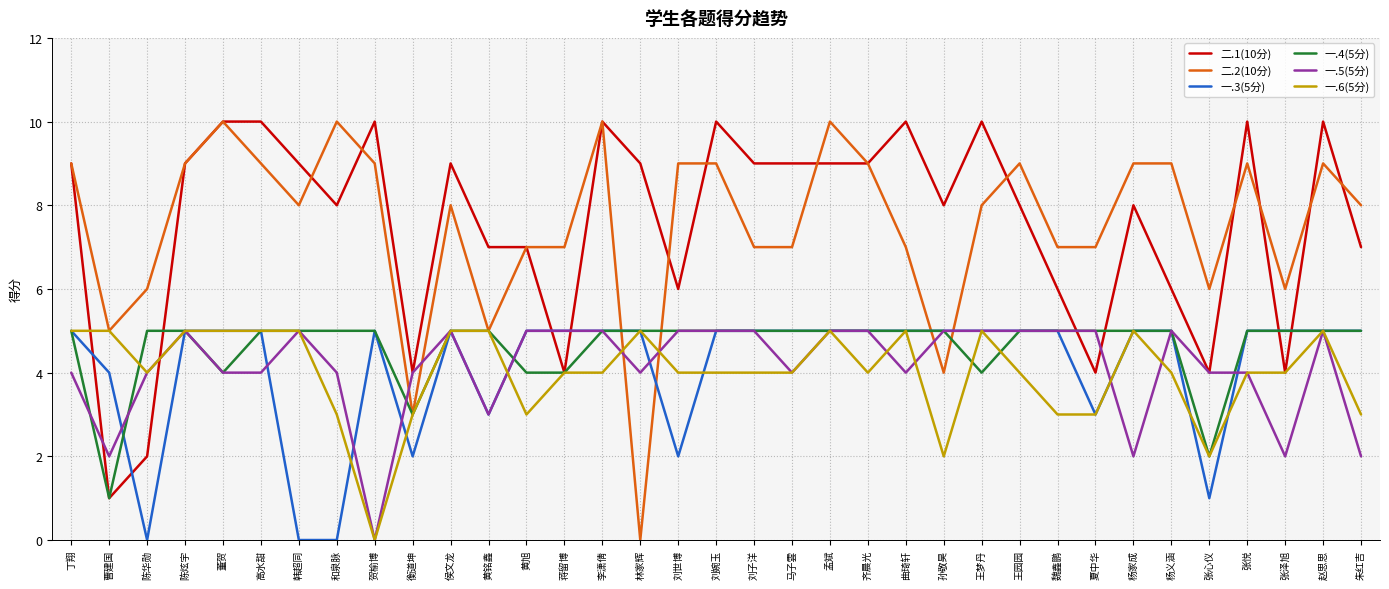

Does the chart have visible grid lines?

Yes